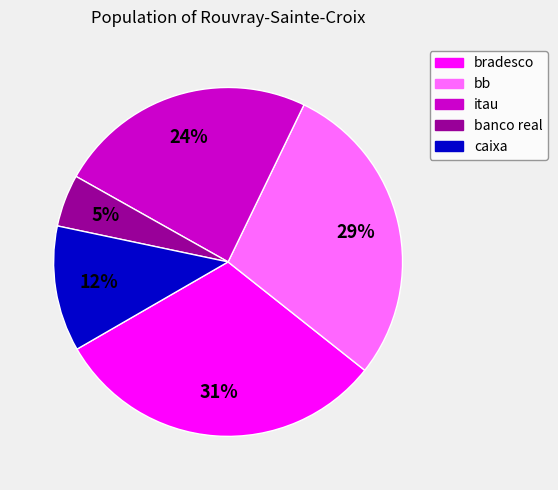

True or false: banco real accounts for 5% of the total.

True